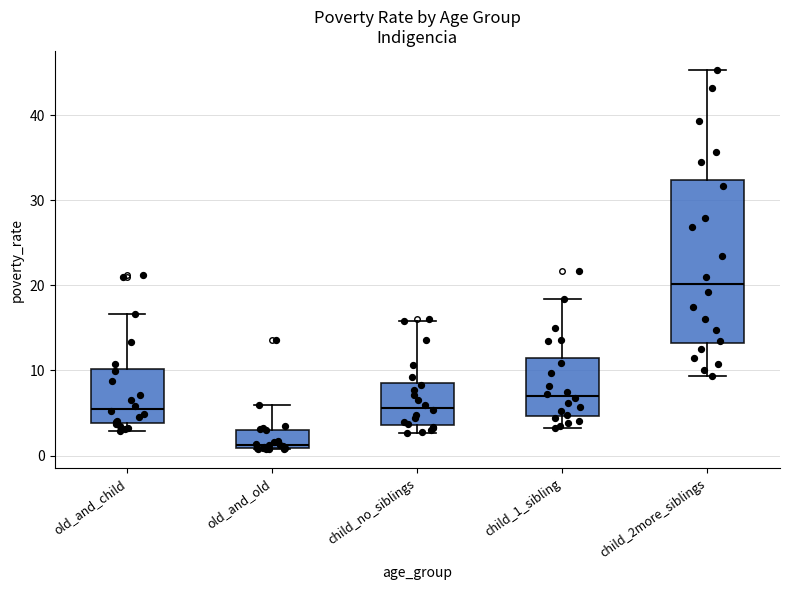

Which box is the tallest, from its lower edge to its upper edge?

child_2more_siblings